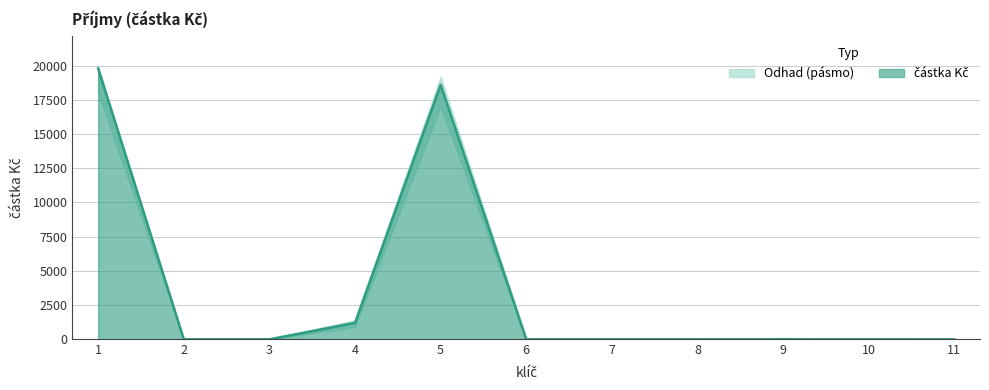

Where is the data nearest to the value 9900?

4